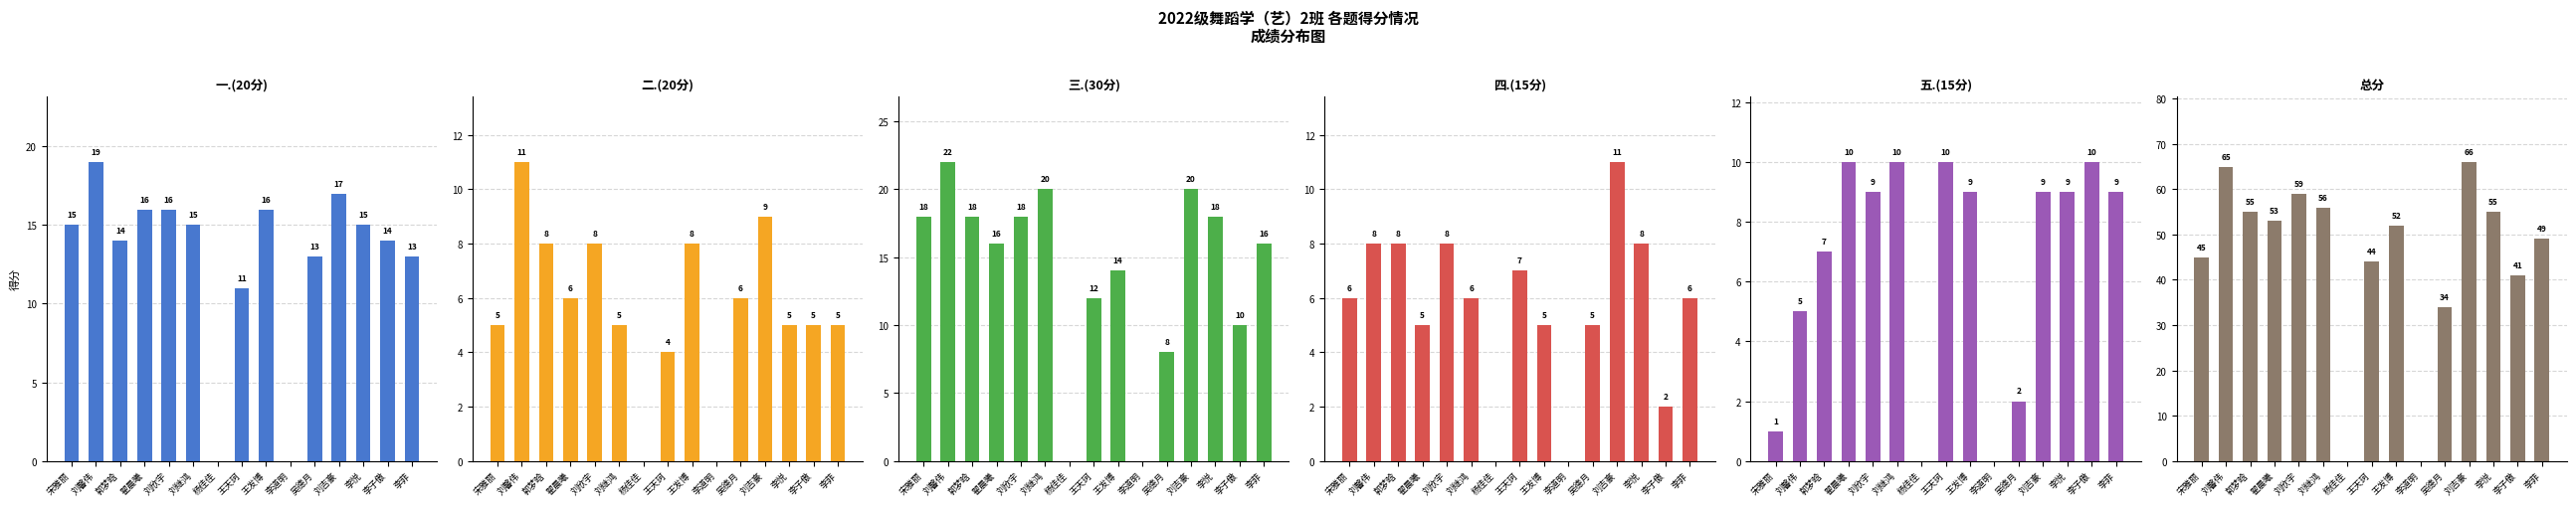

What is the average value of the 三.(30分) series?

14